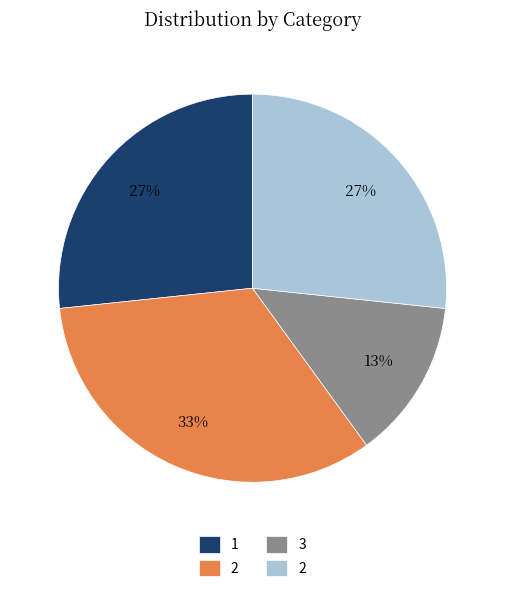

Does any single category account for the majority?

No